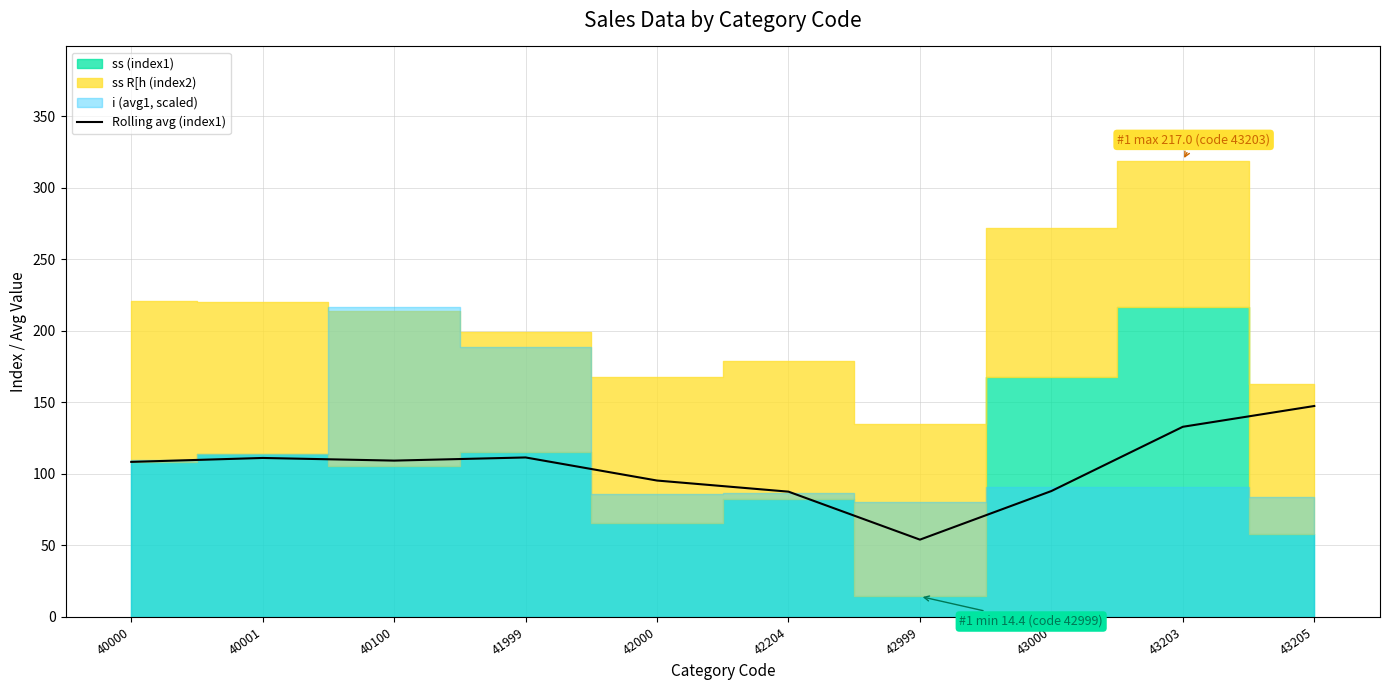

Which category has the highest value in the Rolling avg (index1) series?

43205